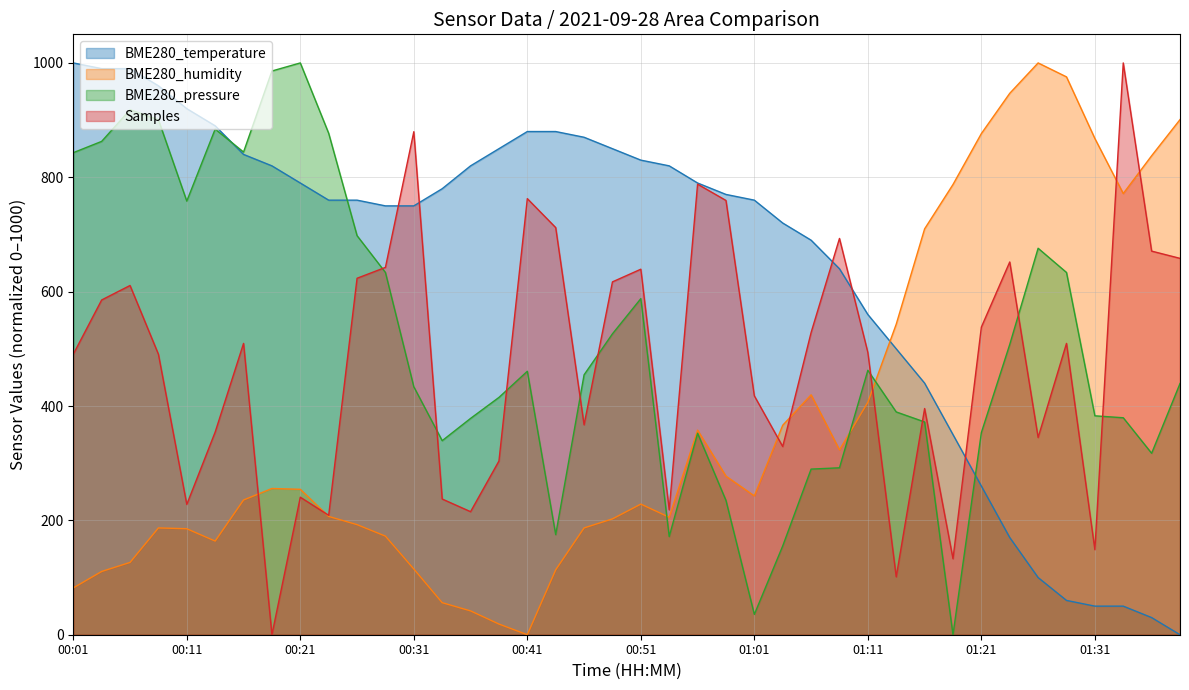

The BME280_pressure series shows 580.7 at 01:14. True or false?

False